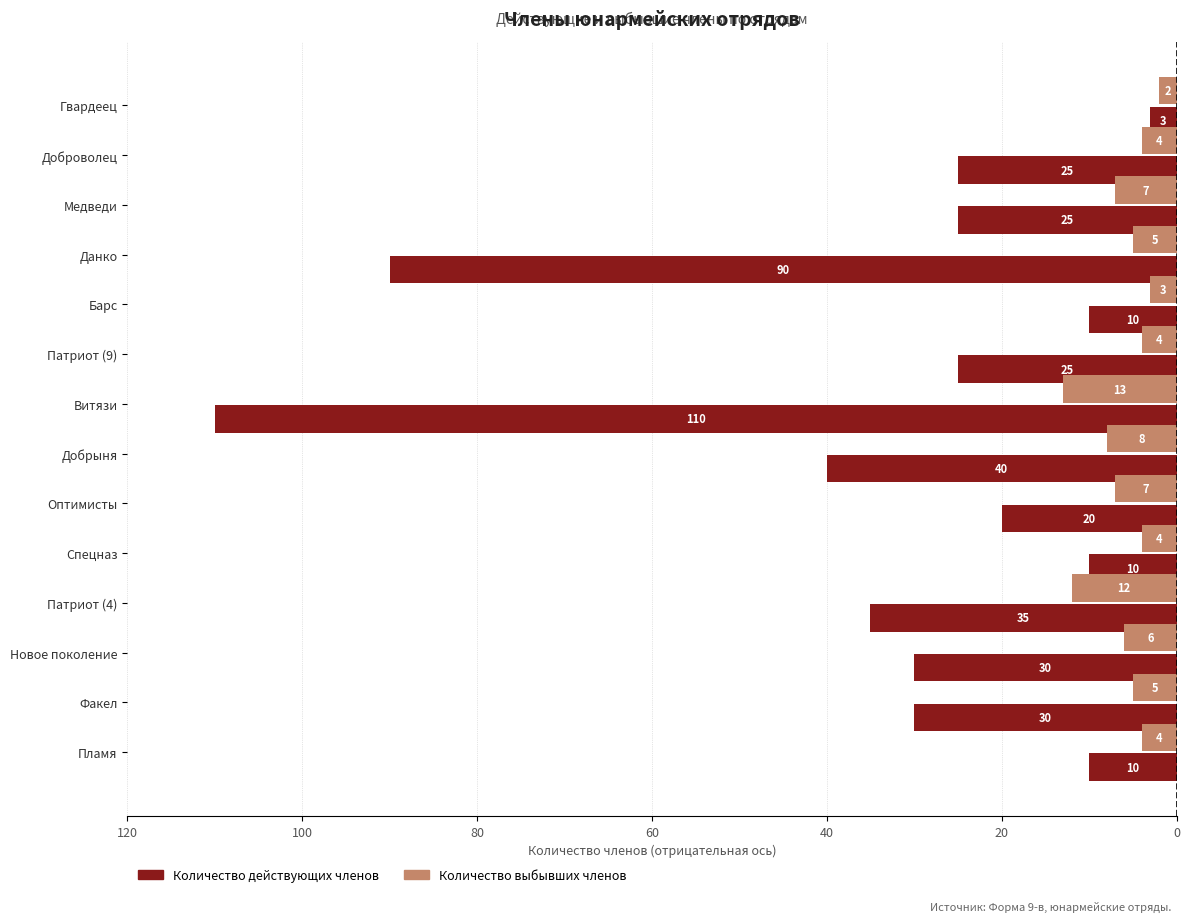

What are all the series names shown in the legend?

Количество действующих членов, Количество выбывших членов